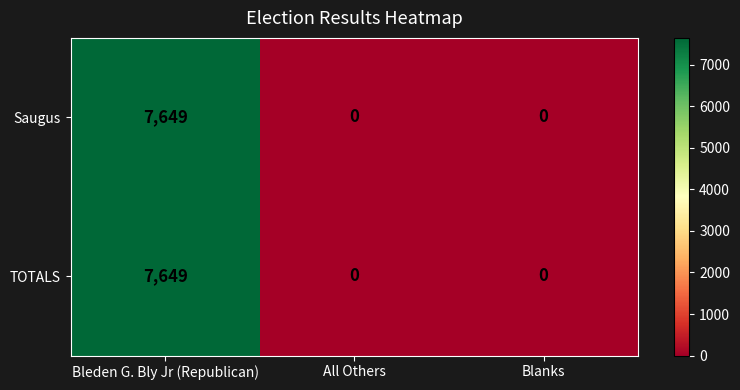

What is the sum of all Saugus values?

7649